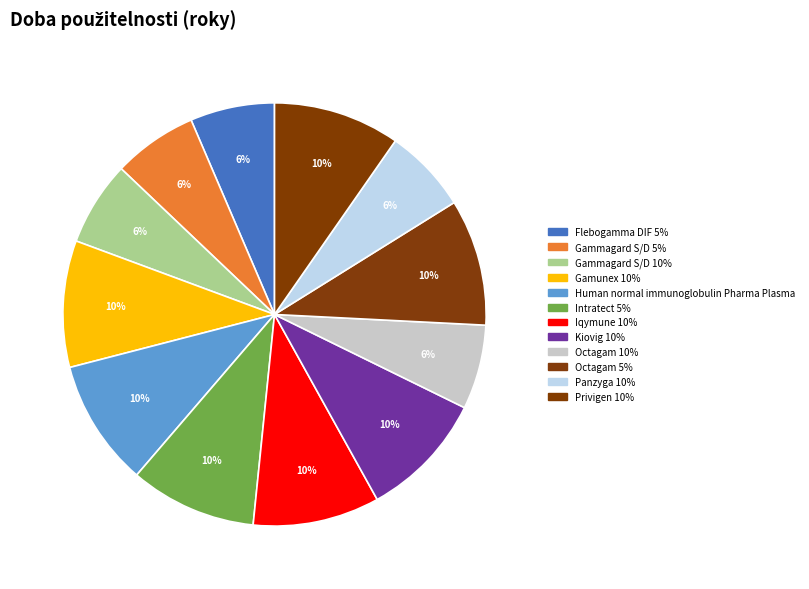

True or false: Octagam 10% accounts for 16% of the total.

False